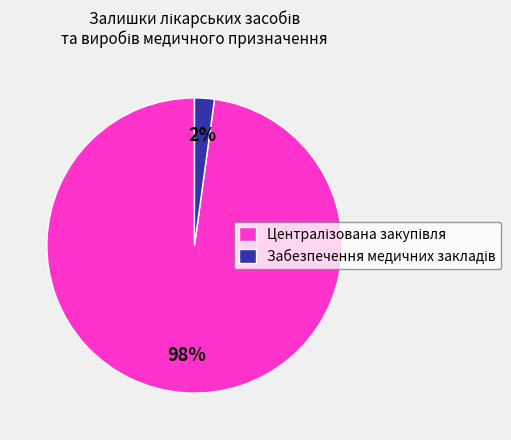

Does any single category account for the majority?

Yes